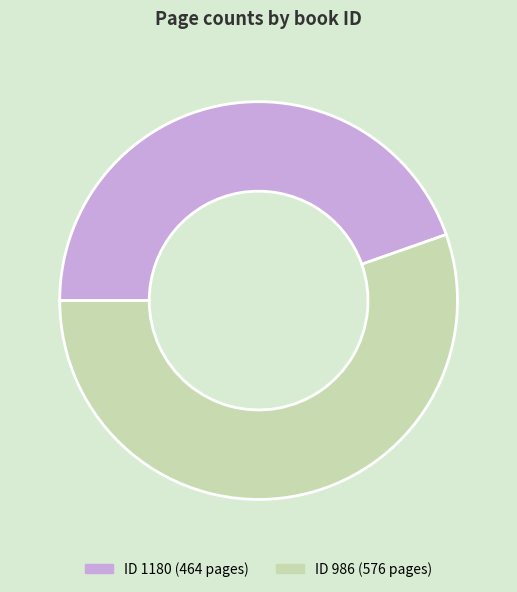

Does any single category account for the majority?

Yes